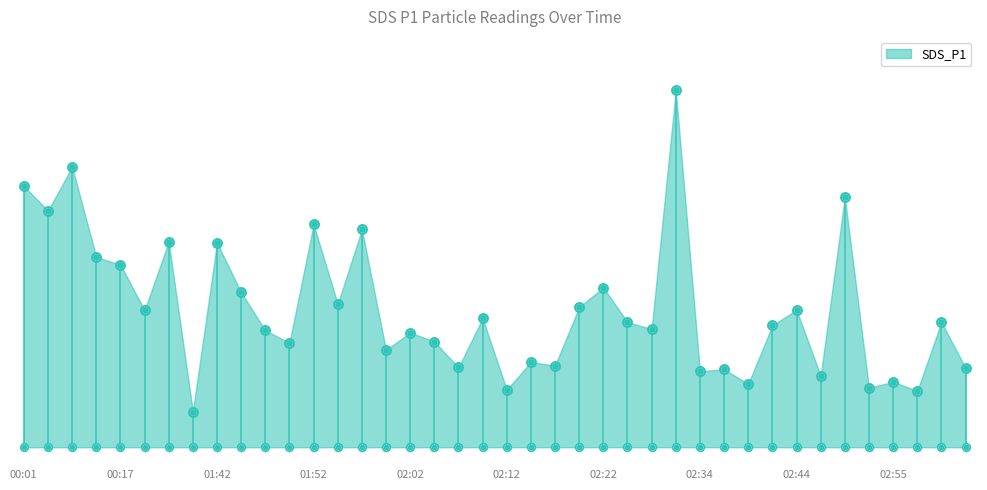

Between 01:39 and 00:17, which is larger?

00:17